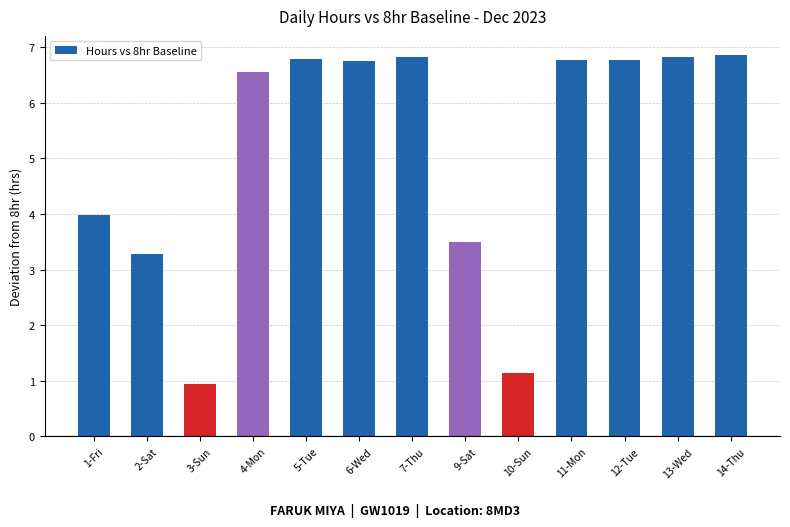

Approximately how many times larger is the value at 12-Tue compared to 5-Tue?

1.0